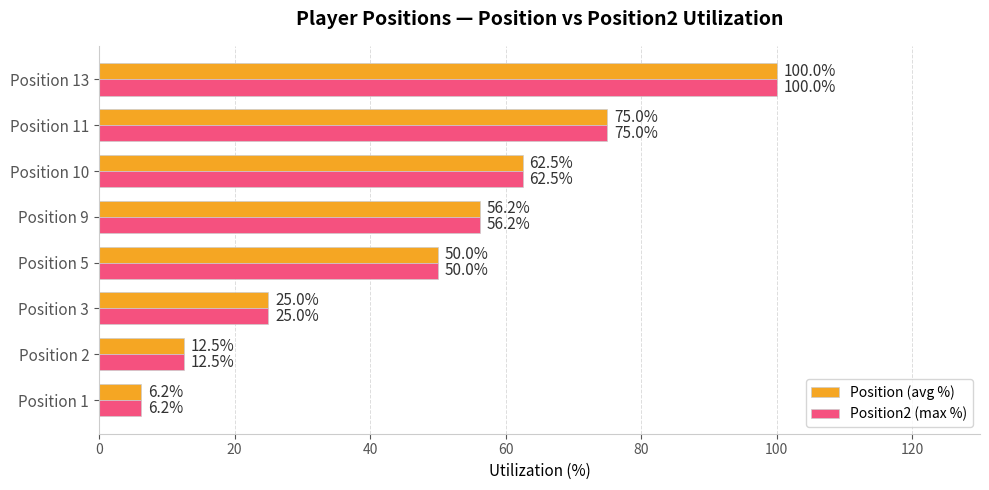

The Position2 (max %) series shows 111.9 at Position 10. True or false?

False